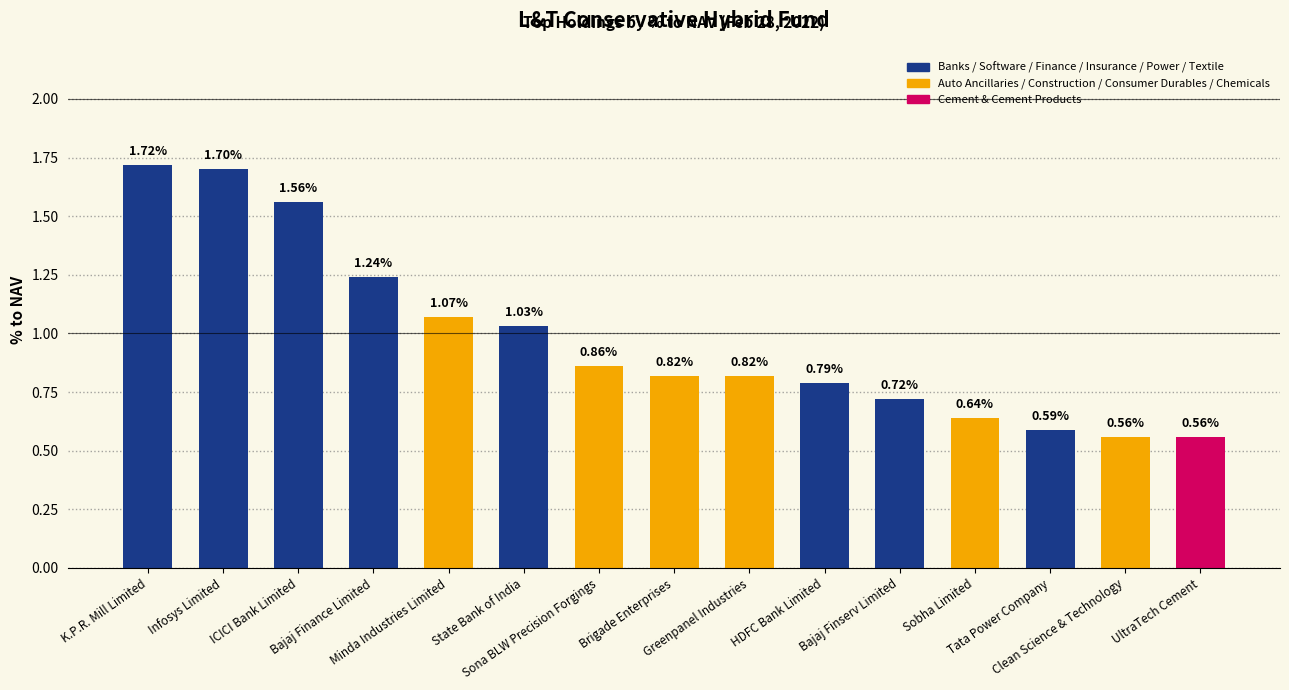

Which has a higher value, Bajaj Finserv Limited or Brigade Enterprises?

Brigade Enterprises